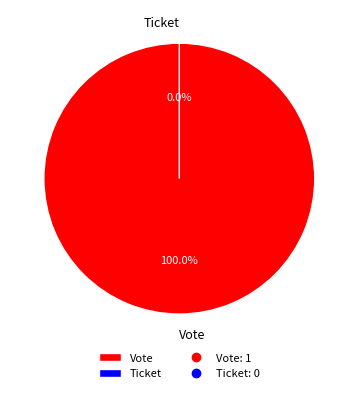

Which slice is the smallest?

Ticket